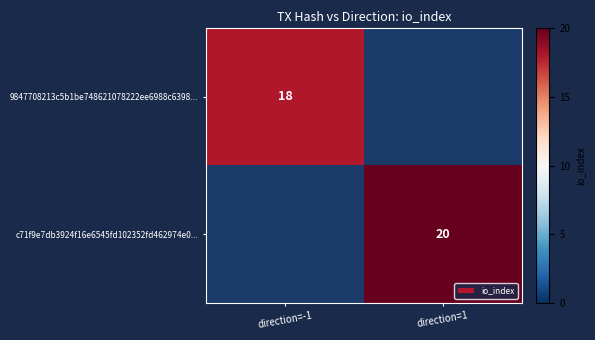

Which category has the highest value across all series?

direction=1